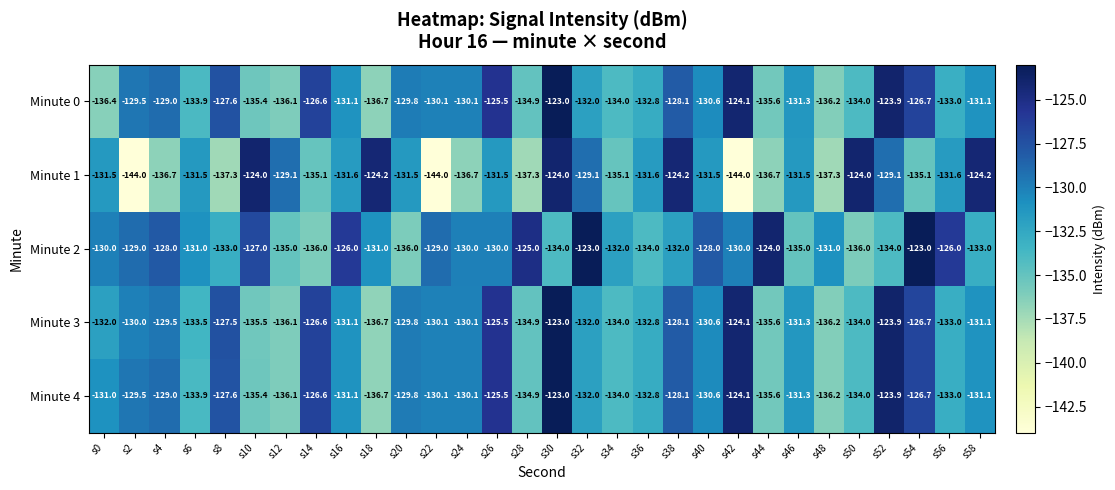

Is the value of Minute 4 at s16 greater than the value of Minute 0 at s32?

Yes